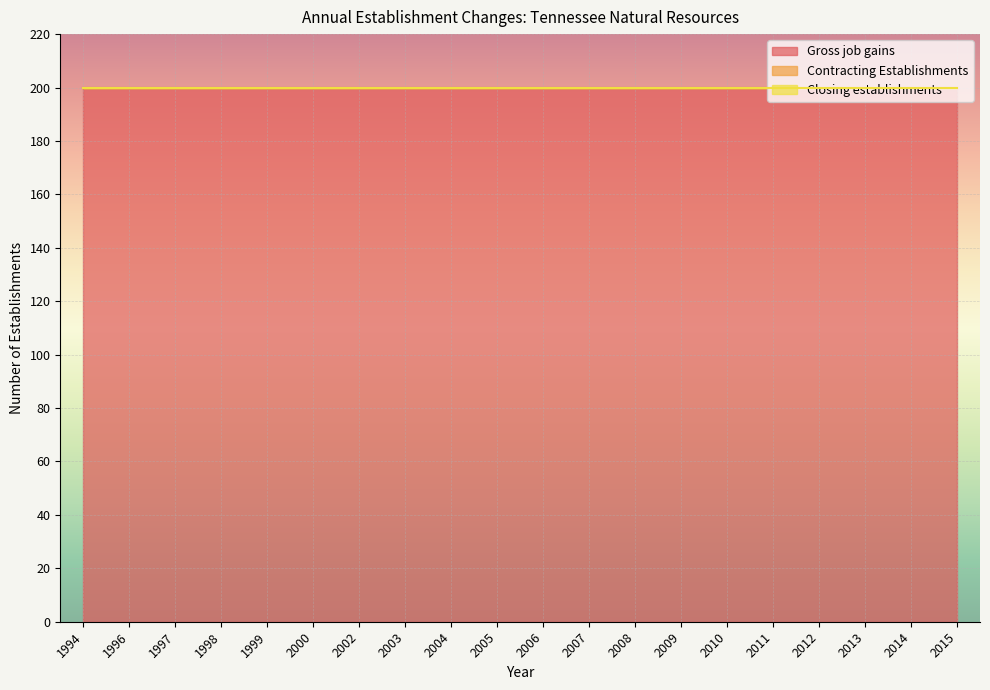

Count the number of data series in this chart.

3